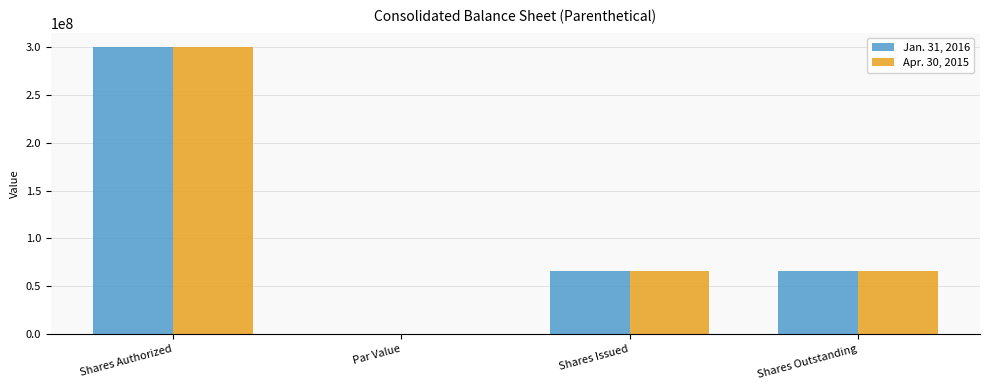

What is the sum of all Jan. 31, 2016 values?

432859736.0